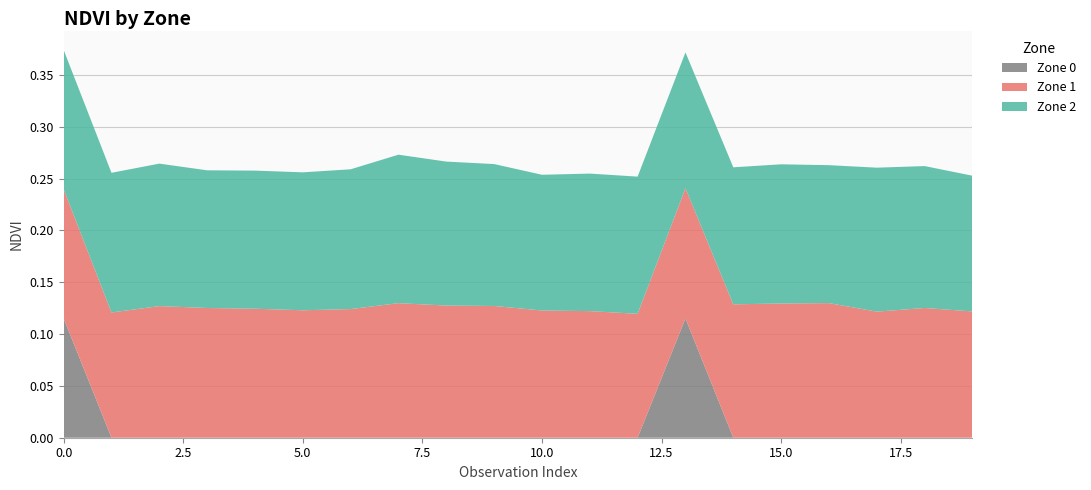

Reading right to left, what are all the values shown in this chart?

Zone 0: 19=0.0	18=0.0	17=0.0	16=0.0	15=0.0	14=0.0	13=0.1	12=0.0	11=0.0	10=0.0	9=0.0	8=0.0	7=0.0	6=0.0	5=0.0	4=0.0	3=0.0	2=0.0	1=0.0	0=0.1
Zone 1: 19=0.1	18=0.1	17=0.1	16=0.1	15=0.1	14=0.1	13=0.1	12=0.1	11=0.1	10=0.1	9=0.1	8=0.1	7=0.1	6=0.1	5=0.1	4=0.1	3=0.1	2=0.1	1=0.1	0=0.1
Zone 2: 19=0.1	18=0.1	17=0.1	16=0.1	15=0.1	14=0.1	13=0.1	12=0.1	11=0.1	10=0.1	9=0.1	8=0.1	7=0.1	6=0.1	5=0.1	4=0.1	3=0.1	2=0.1	1=0.1	0=0.1